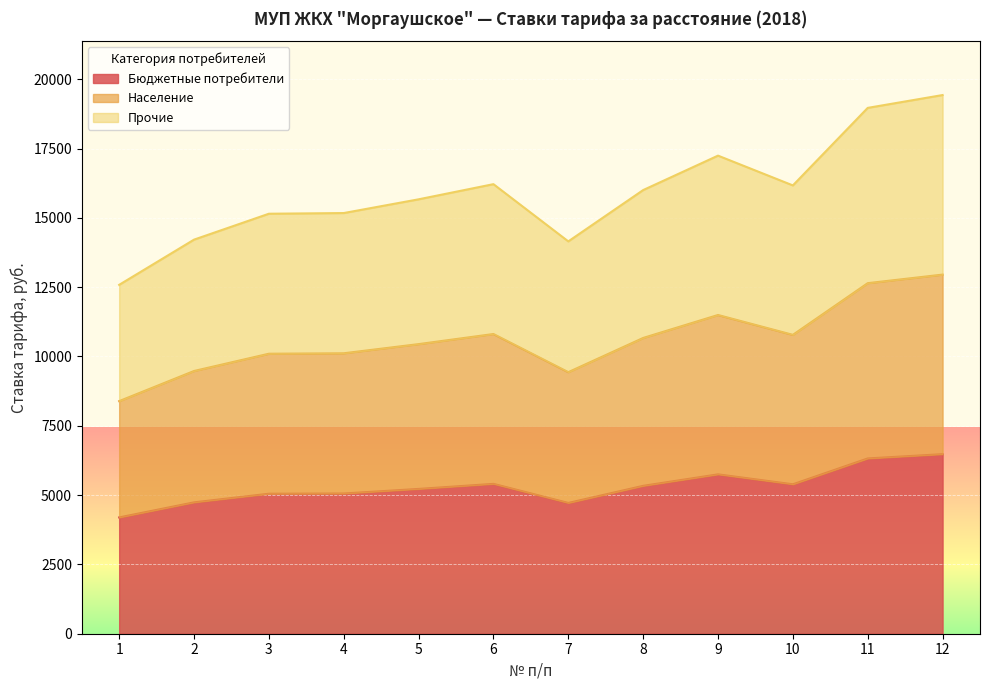

True or false: Бюджетные потребители and Прочие cross at least once.

False